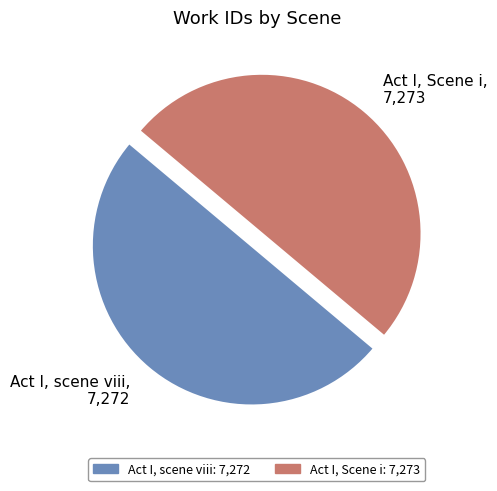

What is the ratio of the value at Act I, Scene i to the value at Act I, scene viii?

1.0